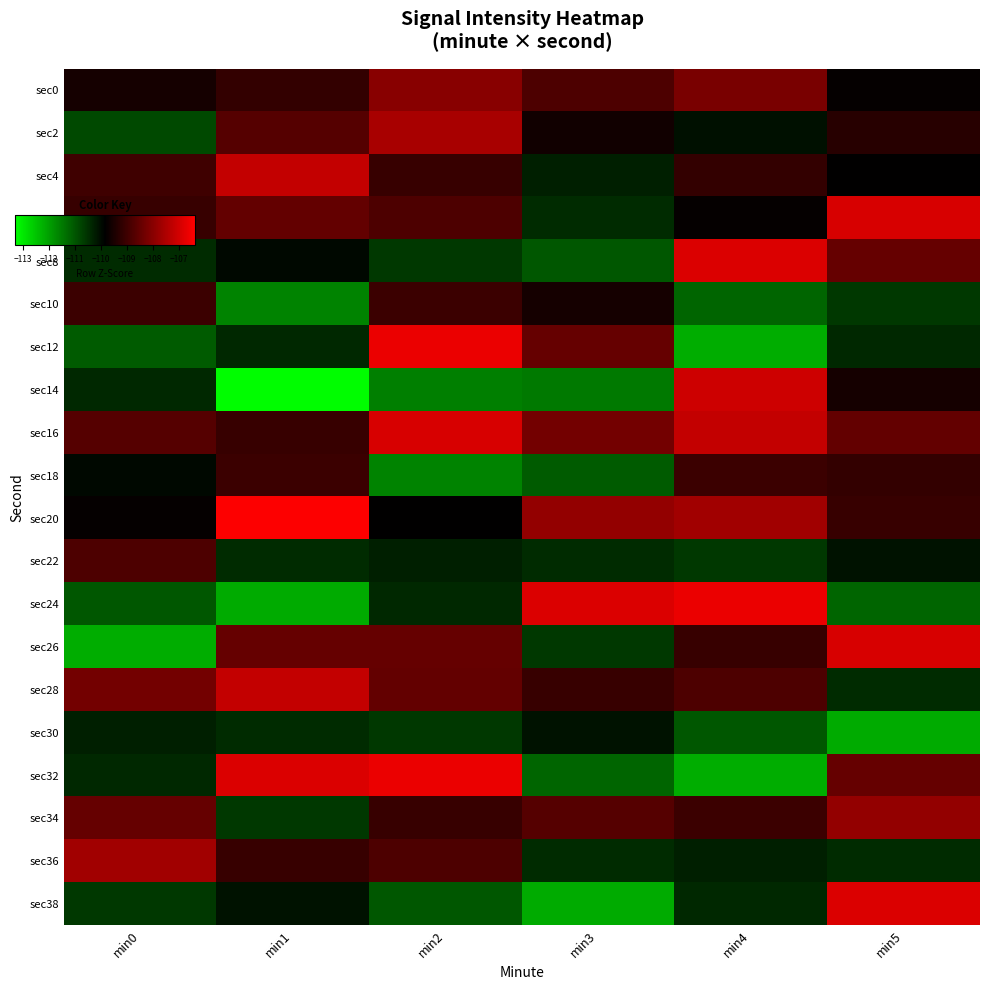

At which category is the sum across all series the highest?

min2